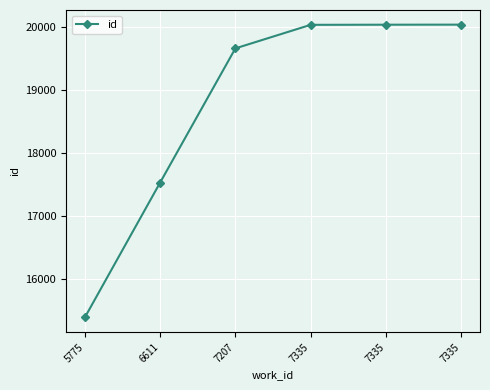

What is the average value?

18782